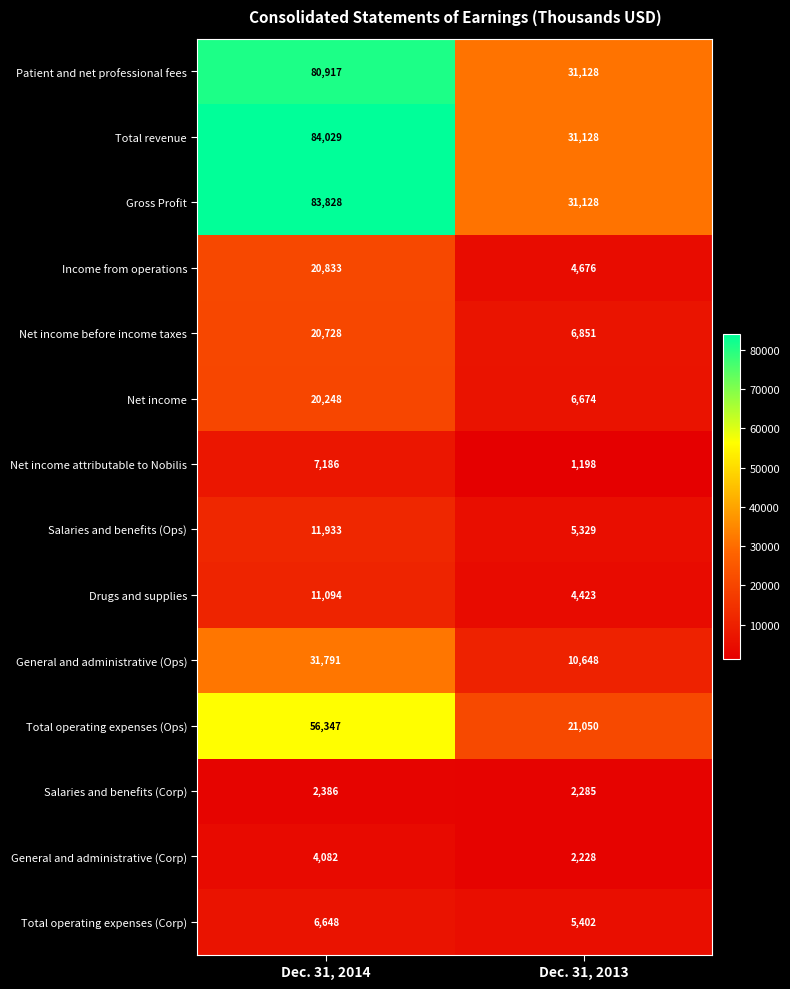

Reading left to right, list all the values displayed in this chart.

Patient and net professional fees: 80917	31128
Total revenue: 84029	31128
Gross Profit: 83828	31128
Income from operations: 20833	4676
Net income before income taxes: 20728	6851
Net income: 20248	6674
Net income attributable to Nobilis: 7186	1198
Salaries and benefits (Ops): 11933	5329
Drugs and supplies: 11094	4423
General and administrative (Ops): 31791	10648
Total operating expenses (Ops): 56347	21050
Salaries and benefits (Corp): 2386	2285
General and administrative (Corp): 4082	2228
Total operating expenses (Corp): 6648	5402